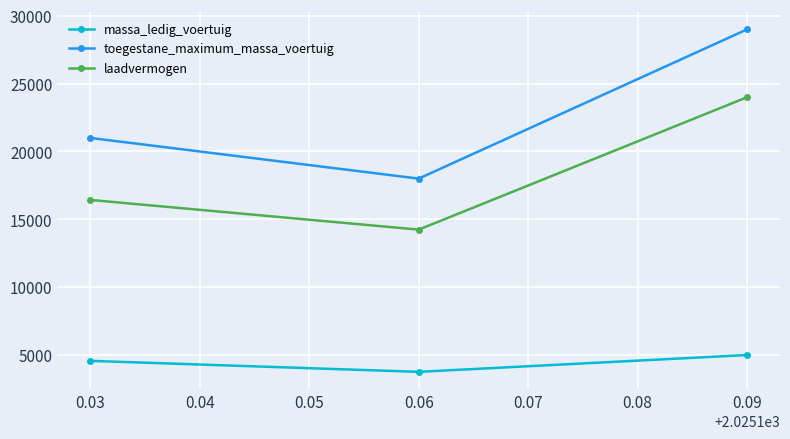

What is the value of the toegestane_maximum_massa_voertuig point at the 3rd from the left?

29000